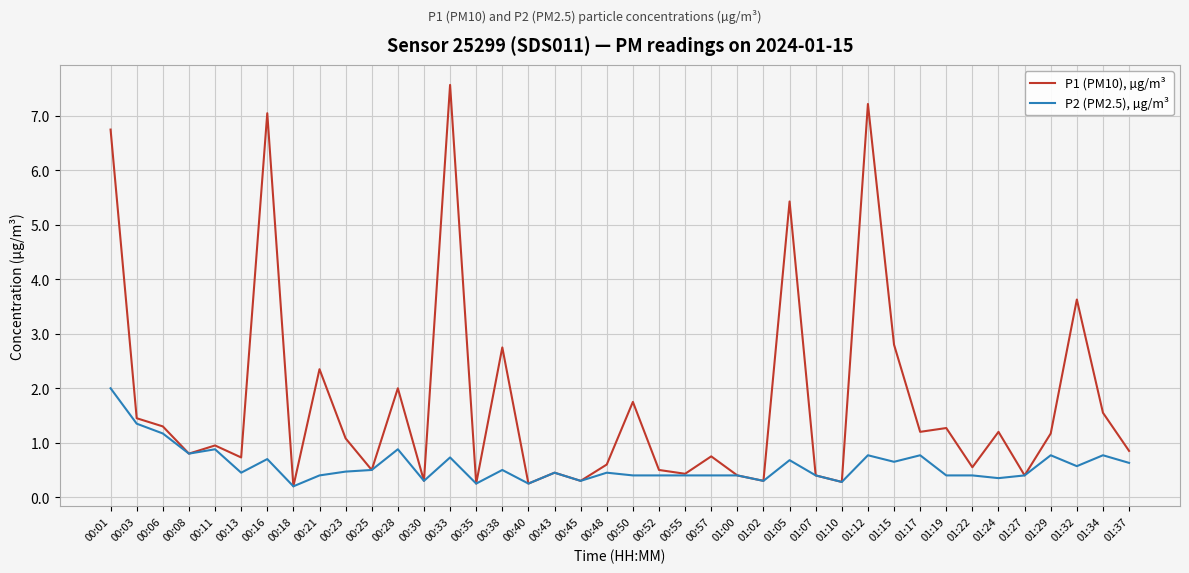

Which series has the largest range (max minus min)?

P1 (PM10), µg/m³